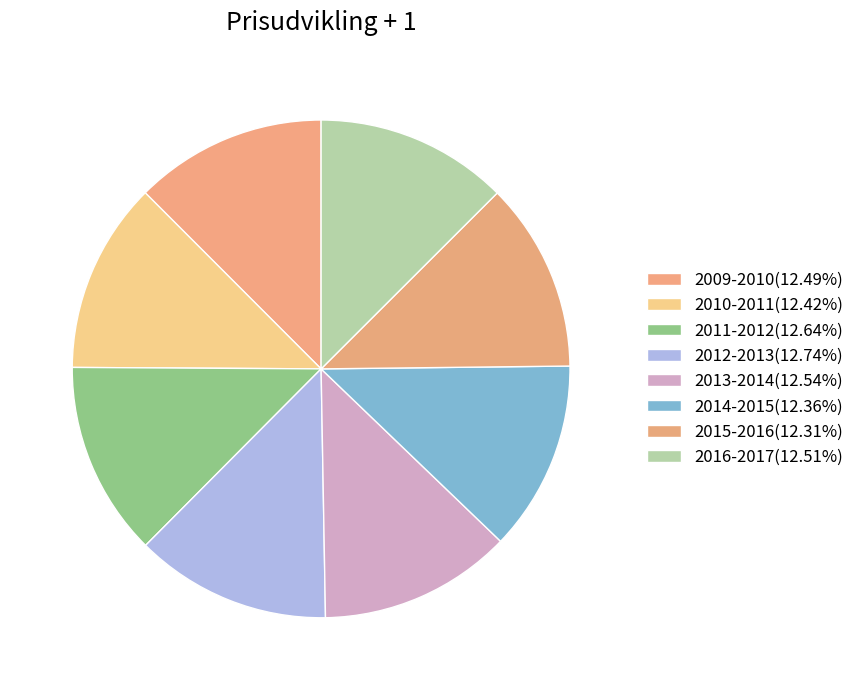

Between 2009-2010 and 2012-2013, which is larger?

2012-2013